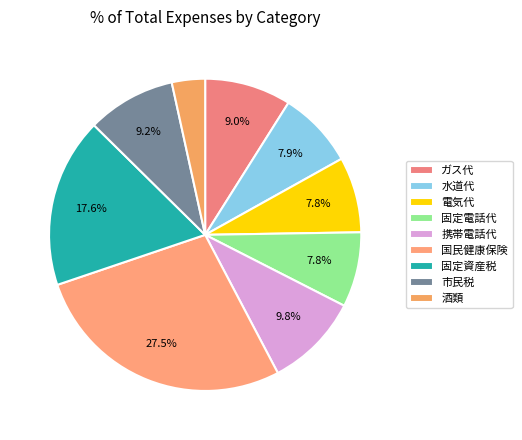

How many slices are in this pie chart?

9